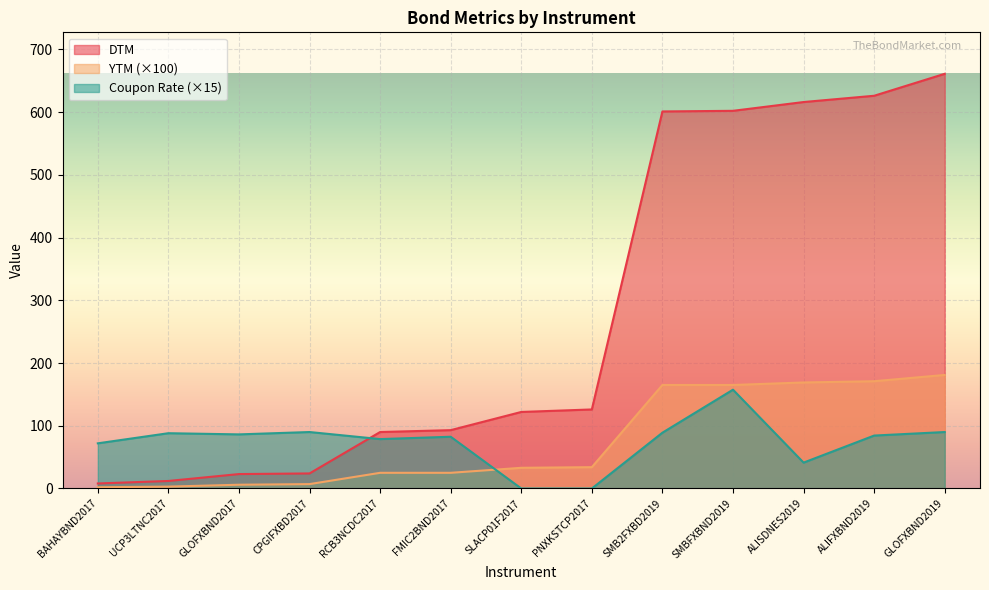

Which series has the widest spread of values?

DTM